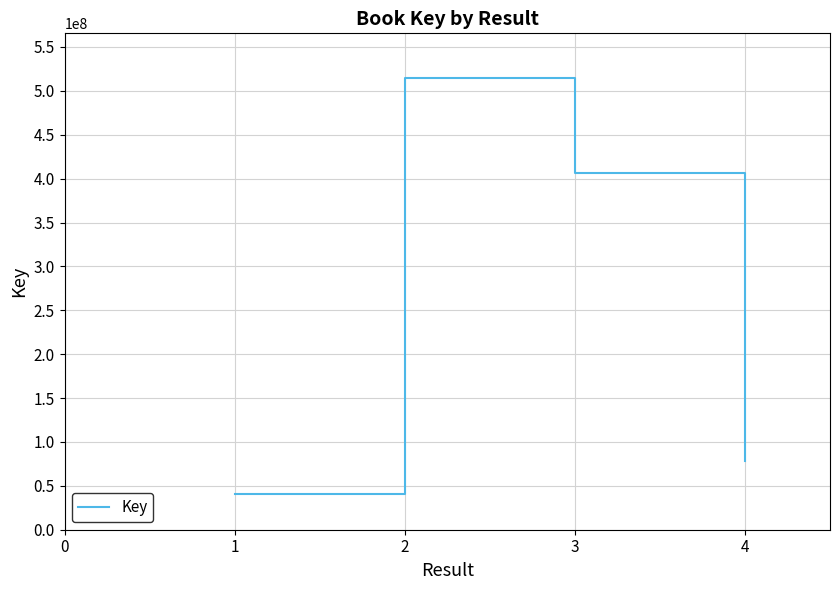

Reading left to right, what are all the values shown in this chart?

40507469	514143576	406030842	78706792